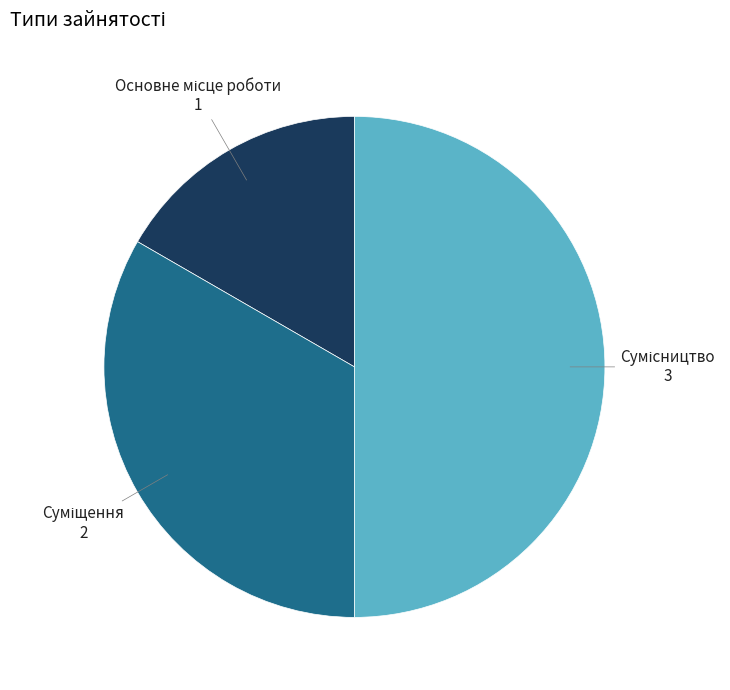

How much of the chart is everything except Суміщення?

66.7%